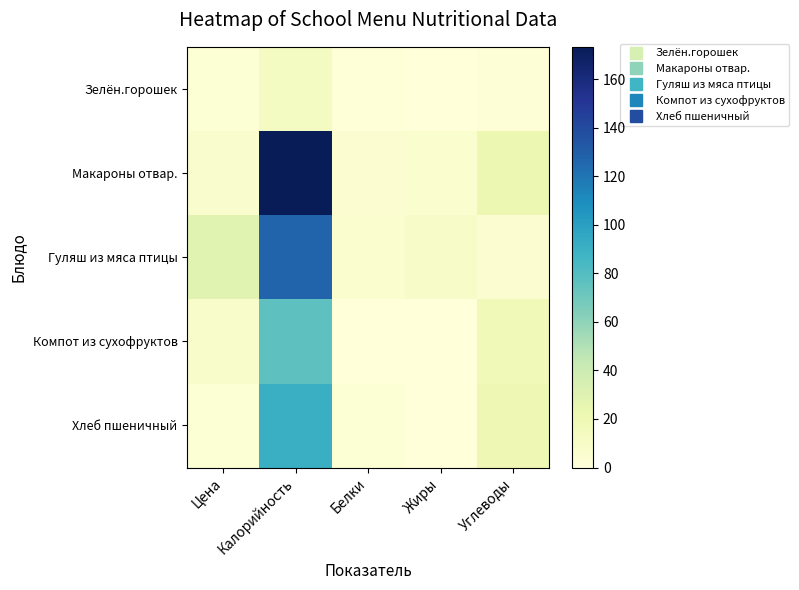

Count the number of categories in the chart.

5